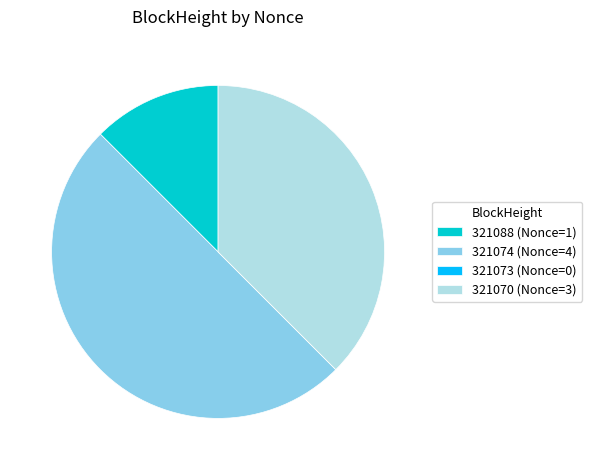

True or false: 321070 (Nonce=3) accounts for 27% of the total.

False